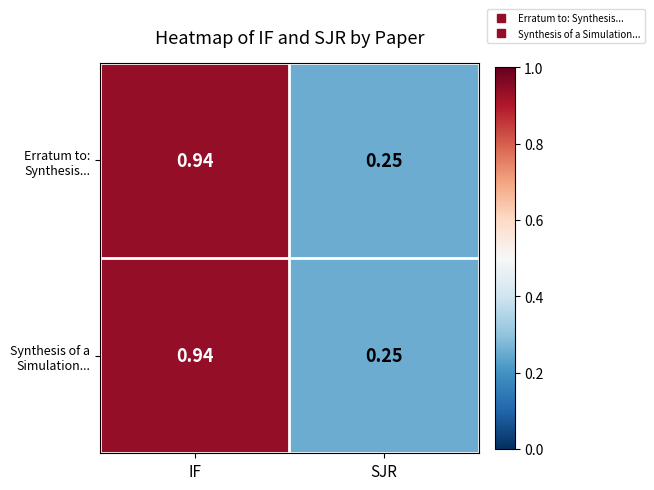

At which label is Erratum to: Synthesis... closest to 0?

SJR